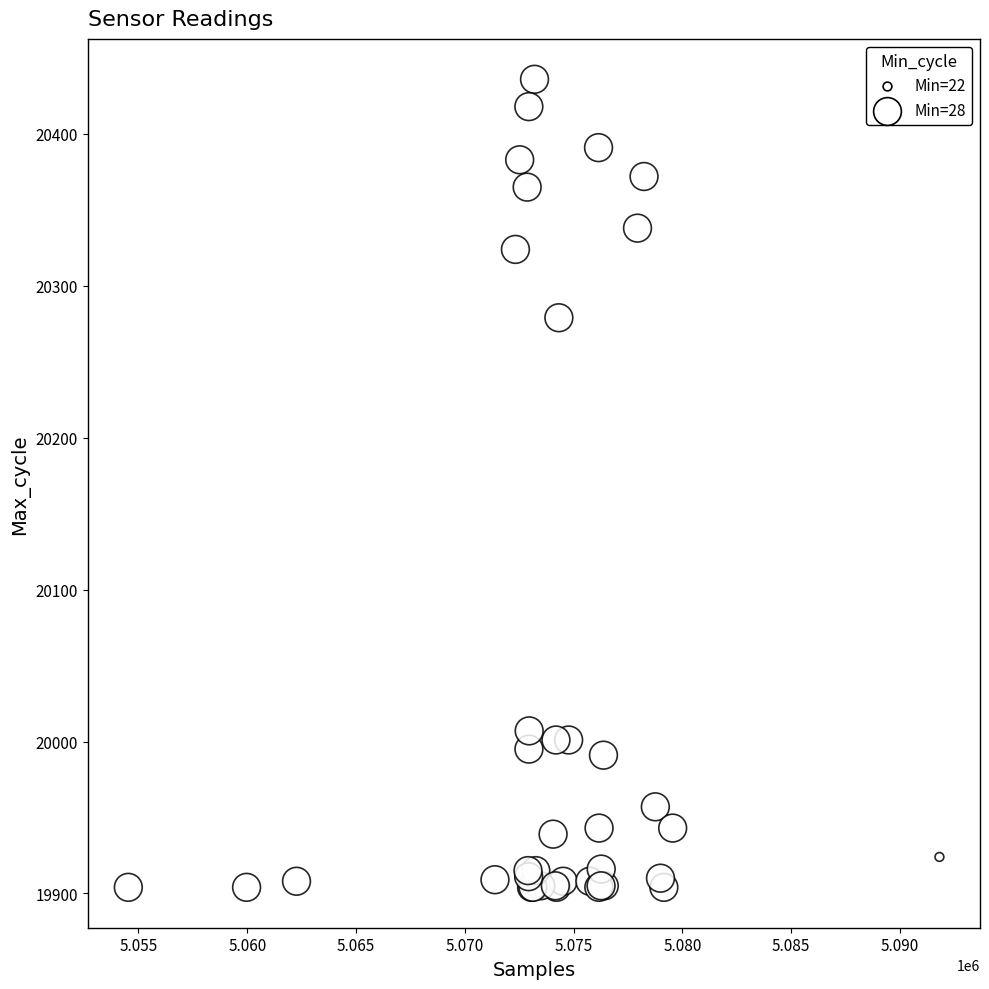

What Y value in the scatter plot is closest to 20170?

20279